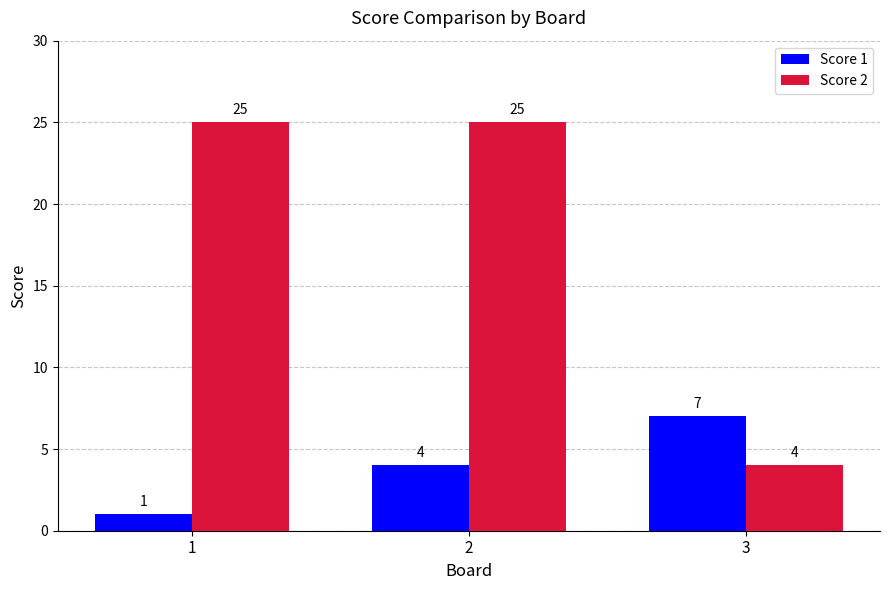

Read the Score 1 value at 2.

4